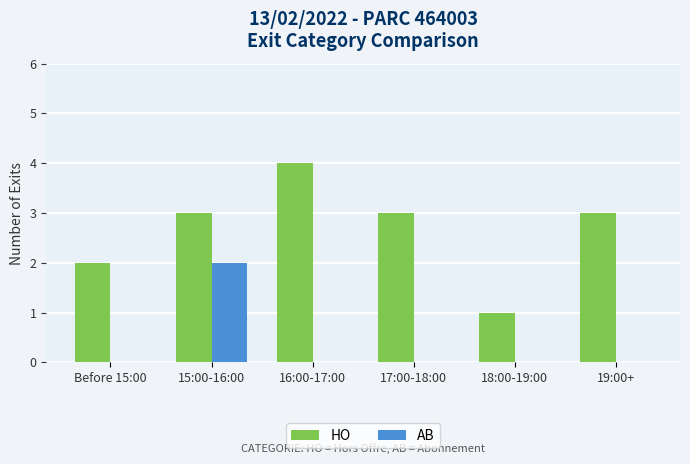

Reading right to left, what are all the values shown in this chart?

HO: 19:00+=3	18:00-19:00=1	17:00-18:00=3	16:00-17:00=4	15:00-16:00=3	Before 15:00=2
AB: 19:00+=0	18:00-19:00=0	17:00-18:00=0	16:00-17:00=0	15:00-16:00=2	Before 15:00=0